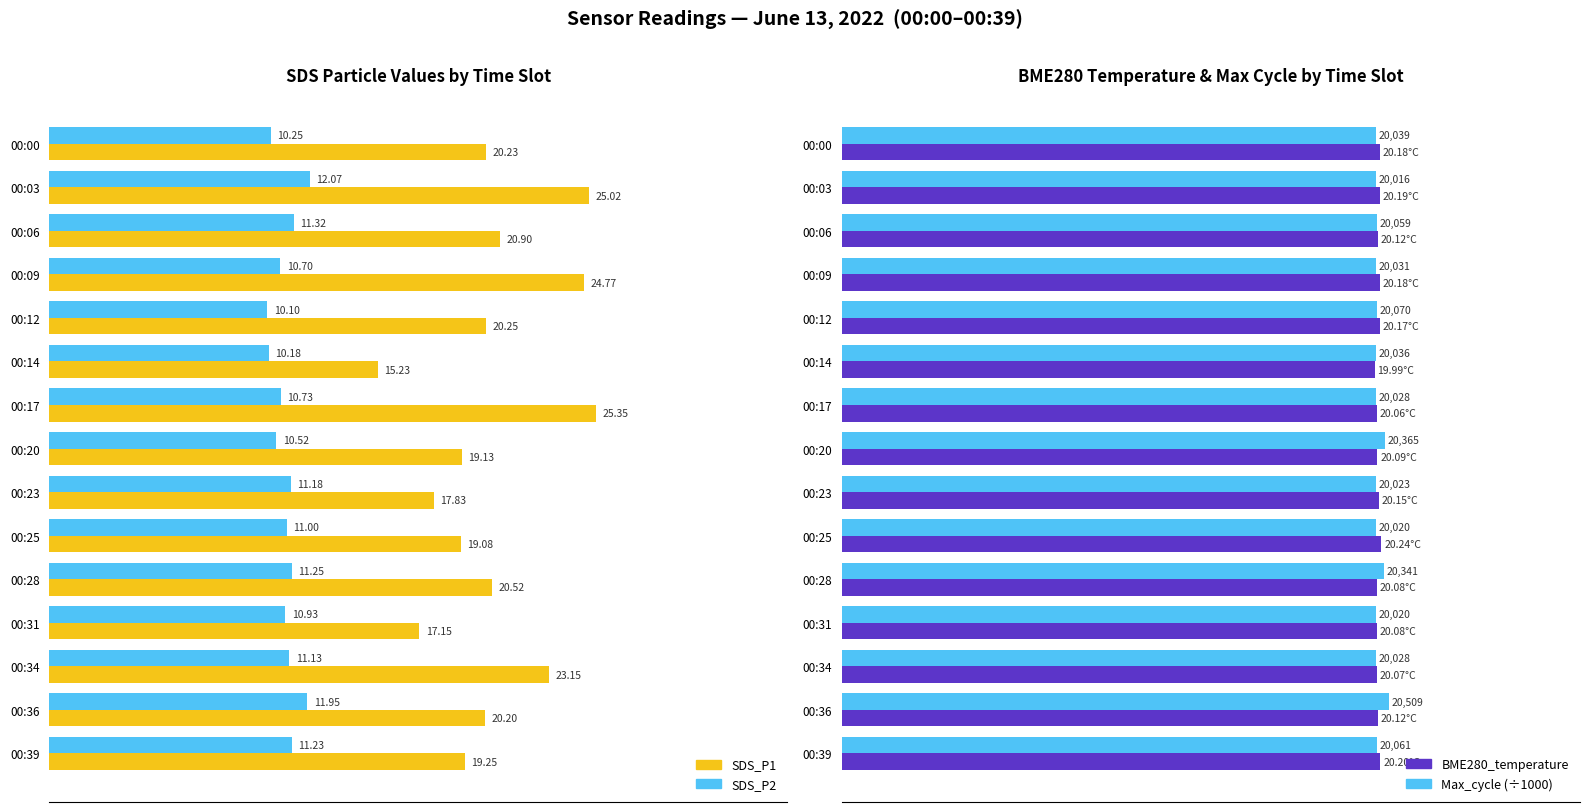

What is the minimum value for BME280_temperature?

20.0